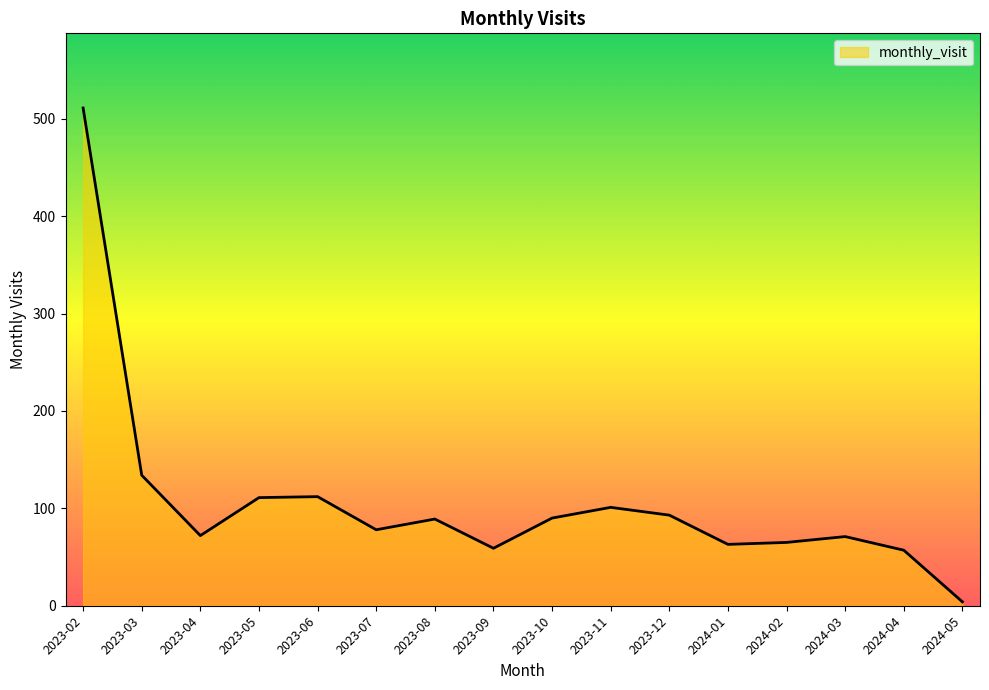

Where is the data nearest to the value 257?

2023-03